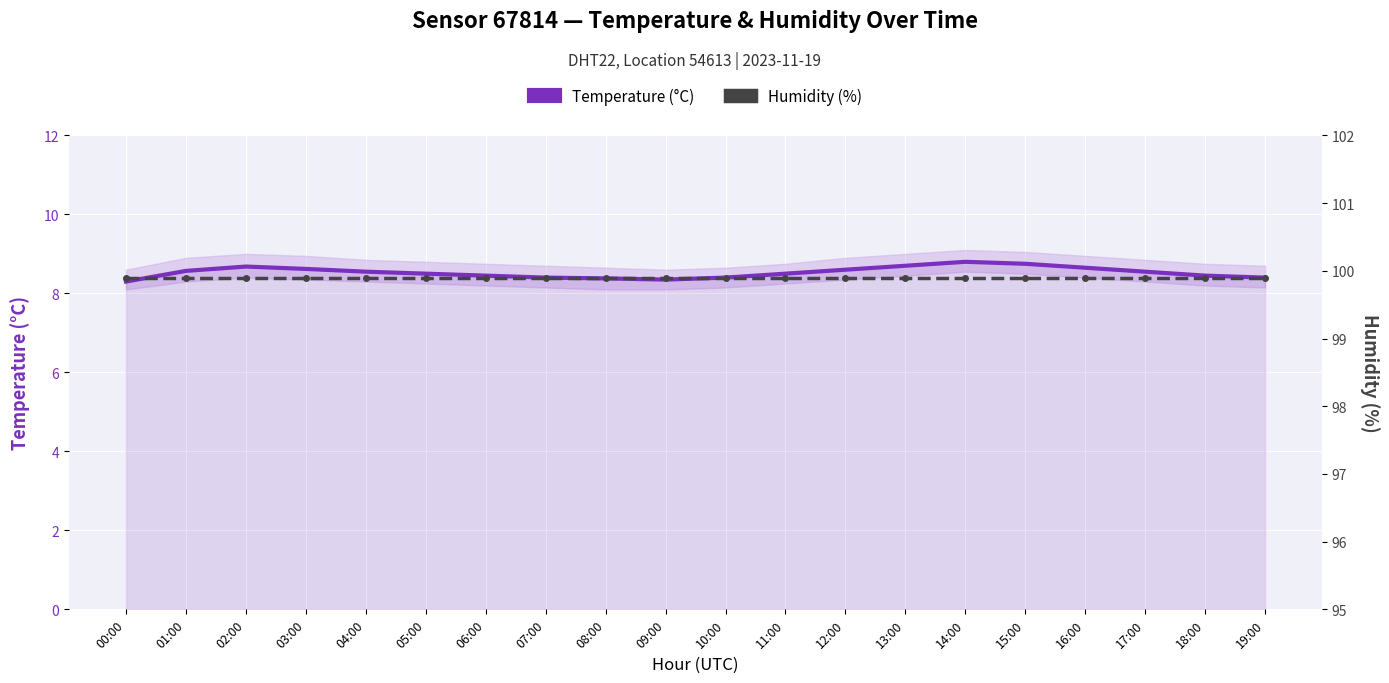

How many data points does each series have?

20